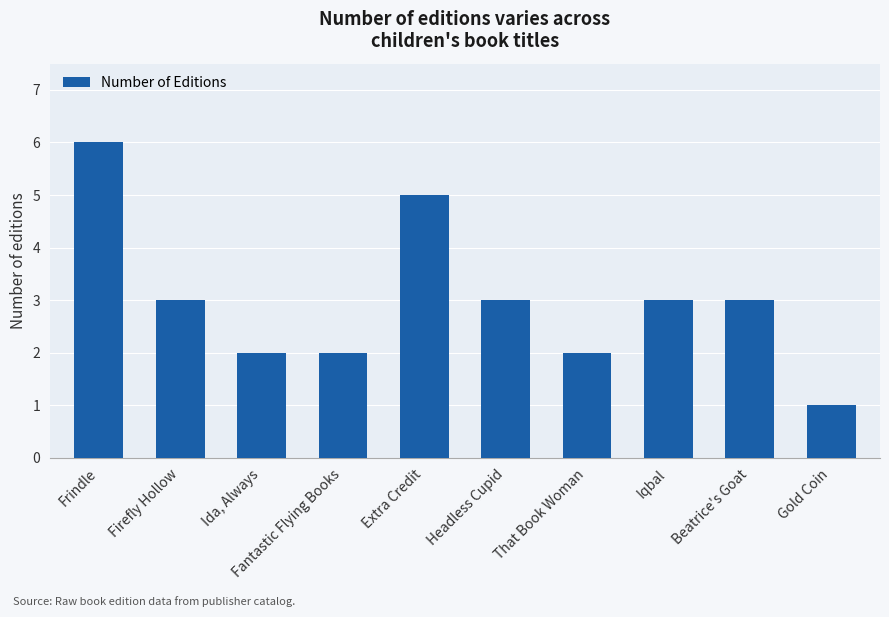

Are the bars horizontal?

No